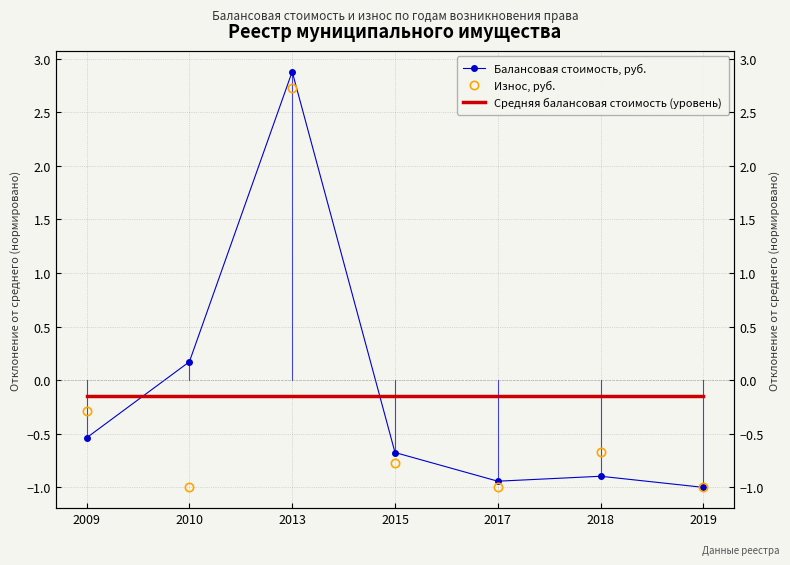

True or false: Средняя балансовая стоимость (уровень) has more than 0 interior local peaks.

False